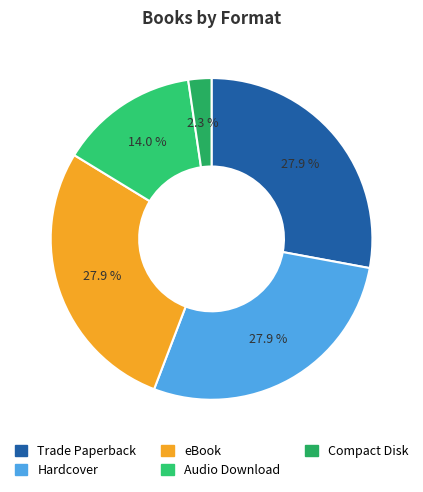

Rank the categories by value from highest to lowest.

Trade Paperback, Hardcover, eBook, Audio Download, Compact Disk